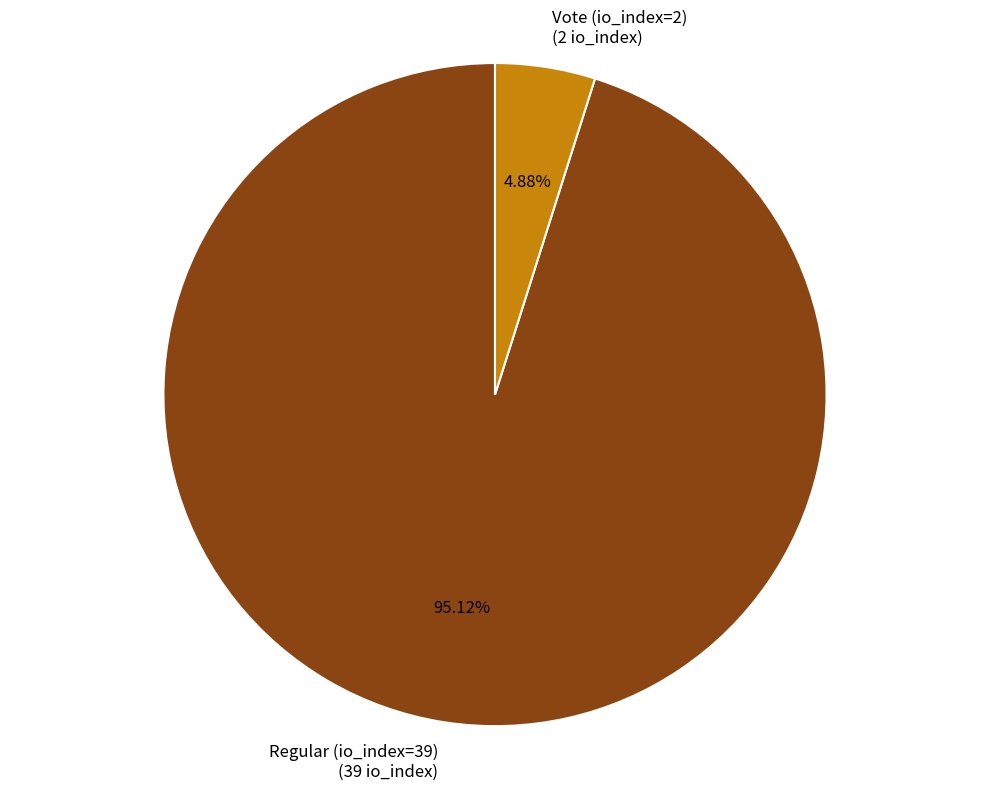

Does any single category account for the majority?

Yes